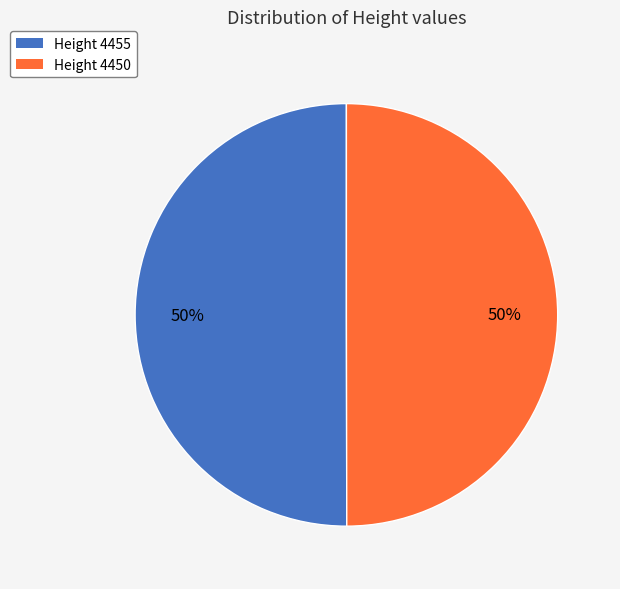

How many slices are in this pie chart?

2